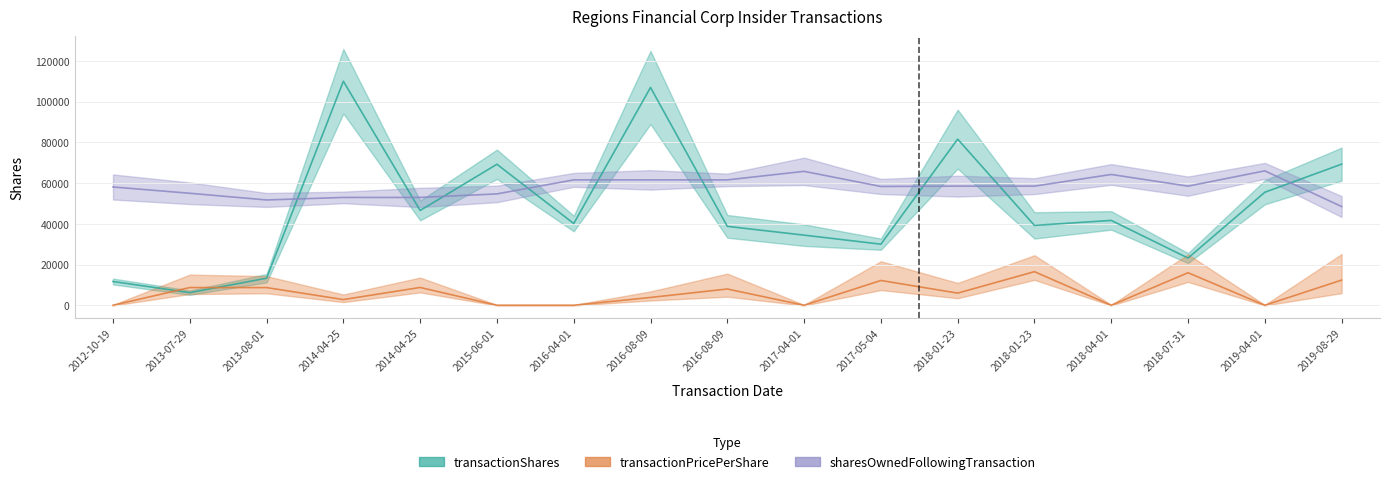

Is it true that sharesOwnedFollowingTransaction equals 61567.1 at 2016-04-01?

True